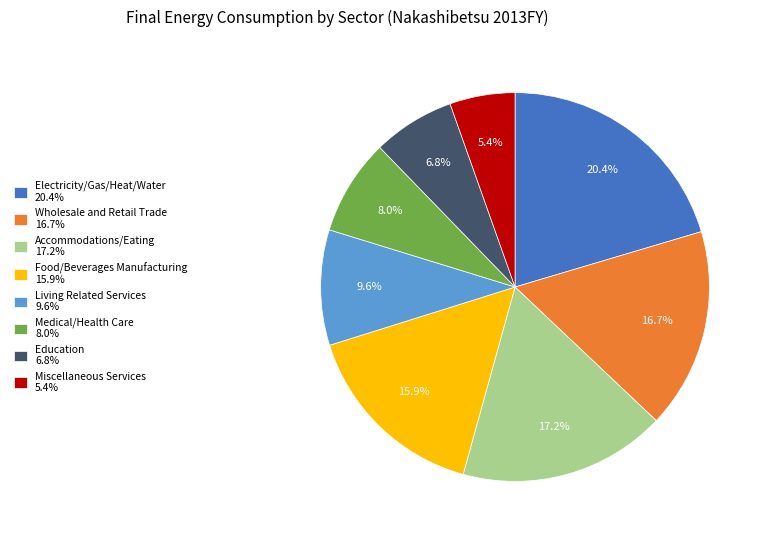

Which slice is the smallest?

Miscellaneous Services